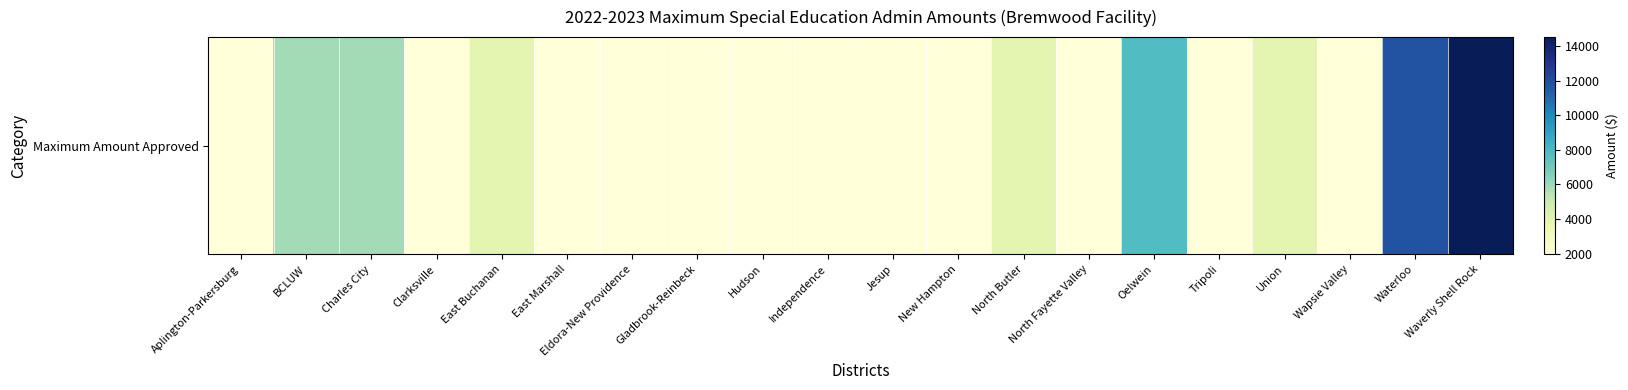

Is it true that the value at Tripoli is 1955.4?

True